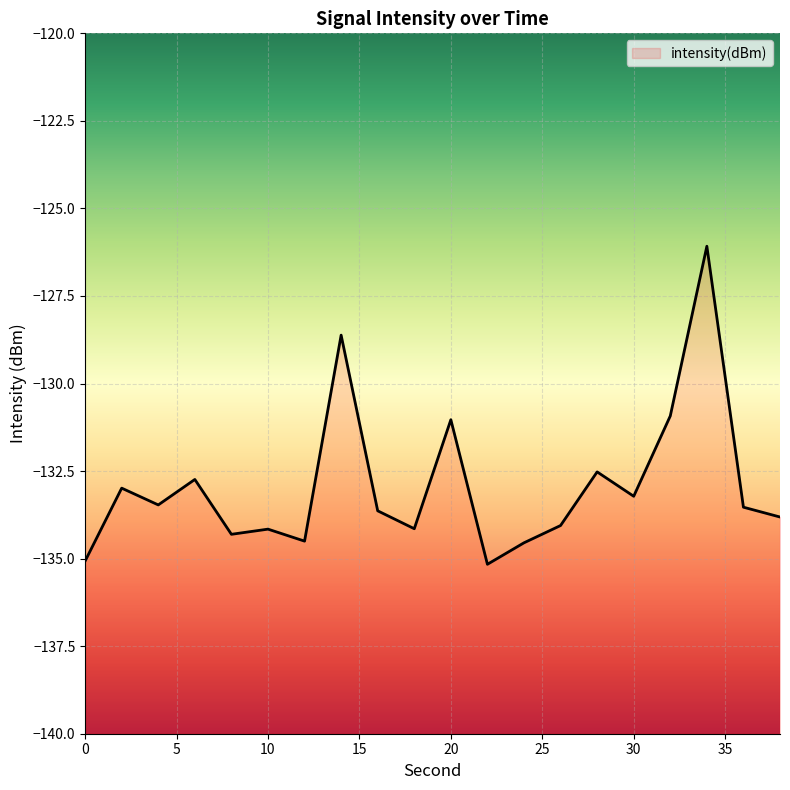

Reading left to right, what are all the values shown in this chart?

0=-135.1	2=-133.0	4=-133.5	6=-132.7	8=-134.3	10=-134.2	12=-134.5	14=-128.6	16=-133.6	18=-134.1	20=-131.0	22=-135.2	24=-134.5	26=-134.1	28=-132.5	30=-133.2	32=-130.9	34=-126.1	36=-133.5	38=-133.8